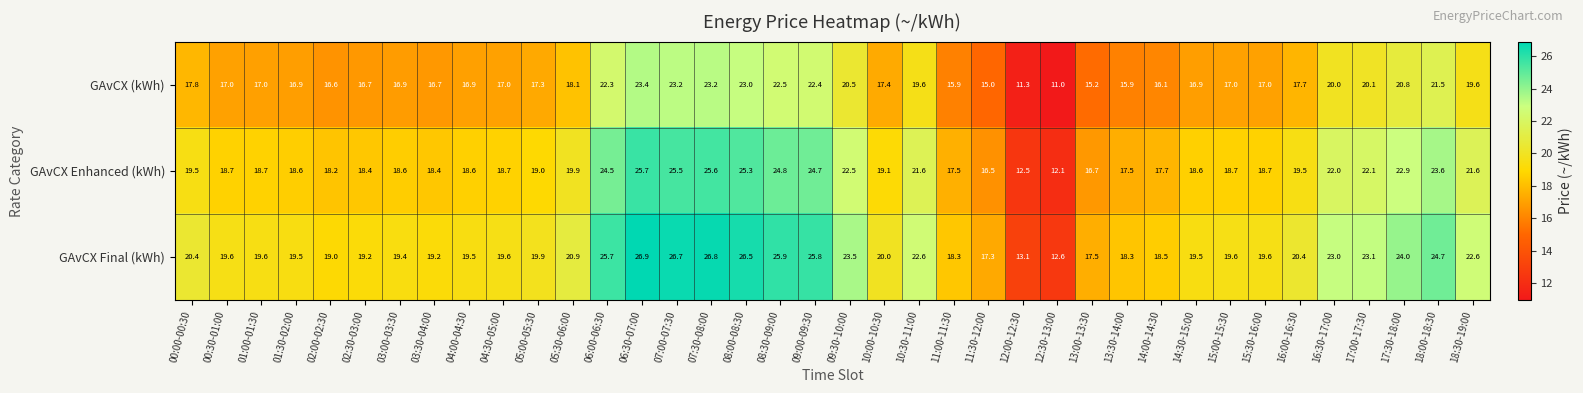

Which series has the largest range (max minus min)?

GAvCX Final (kWh)